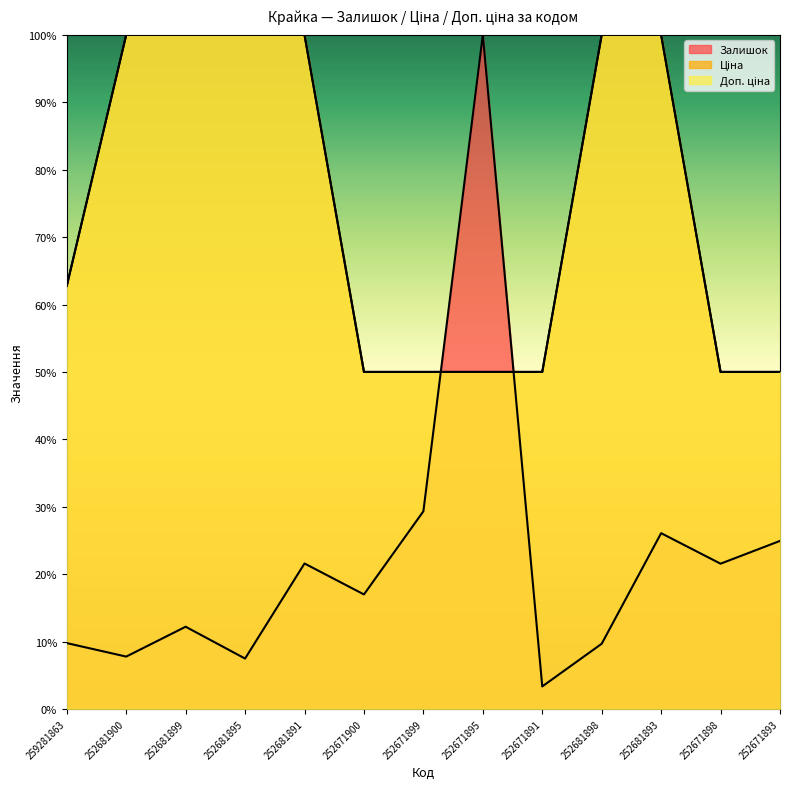

What are all the series names shown in the legend?

Залишок, Ціна, Доп. ціна